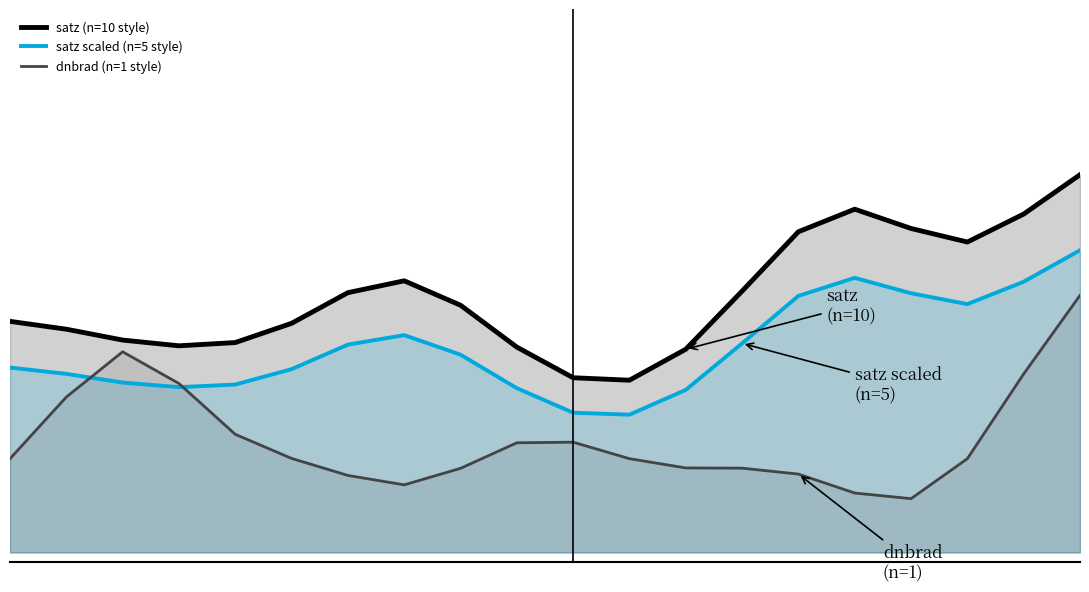

At which category is the sum across all series the highest?

19